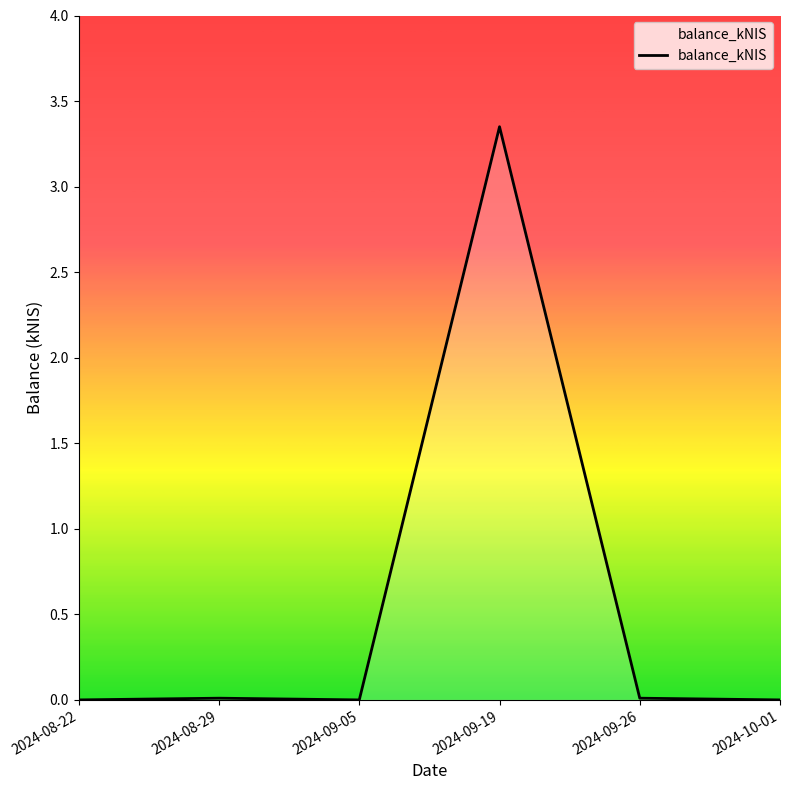

At which category does the chart reach its peak across all series?

2024-09-19